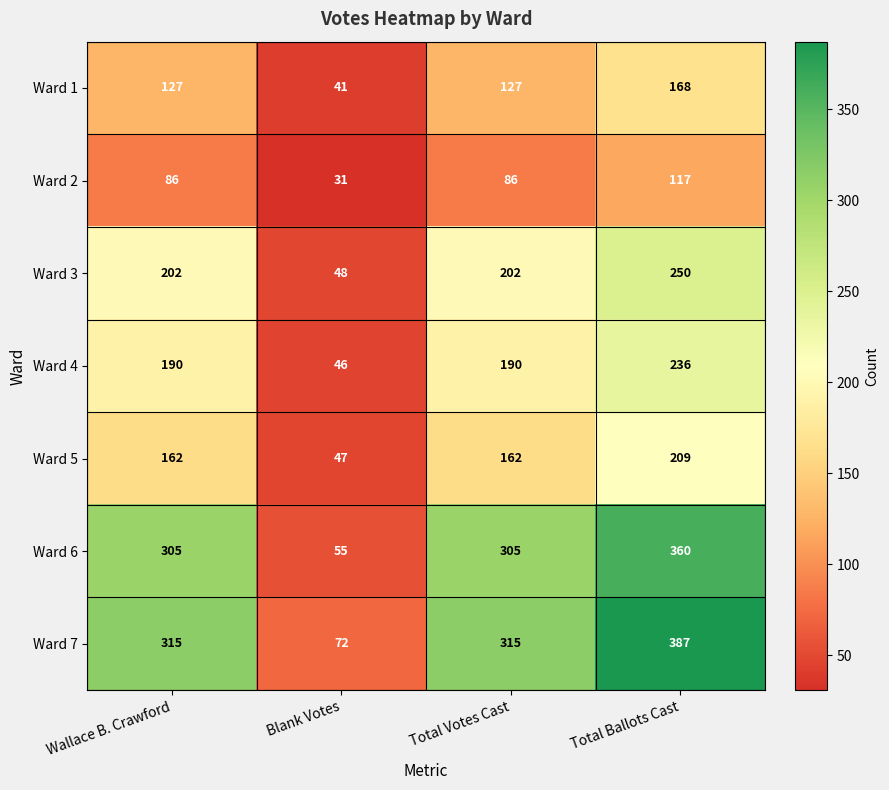

Which series changed the most between Total Votes Cast and Total Ballots Cast?

Ward 7